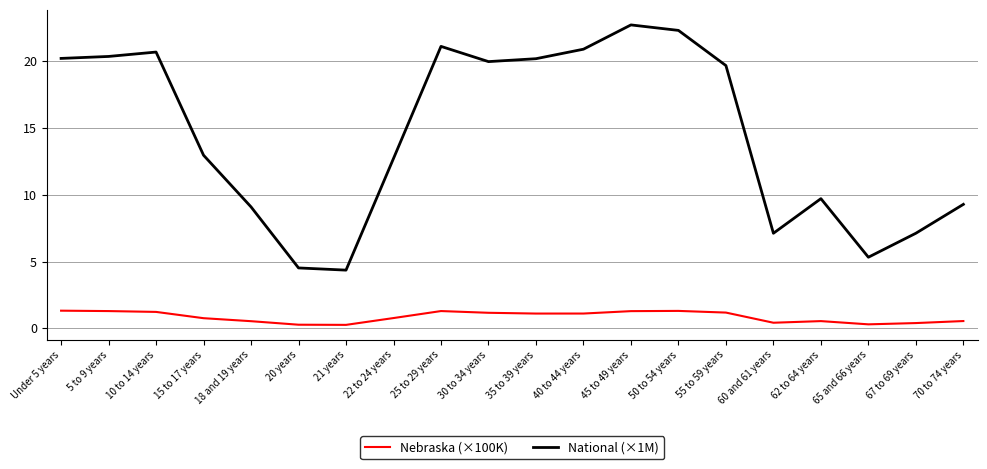

True or false: National (×1M) and Nebraska (×100K) intersect in this chart.

False